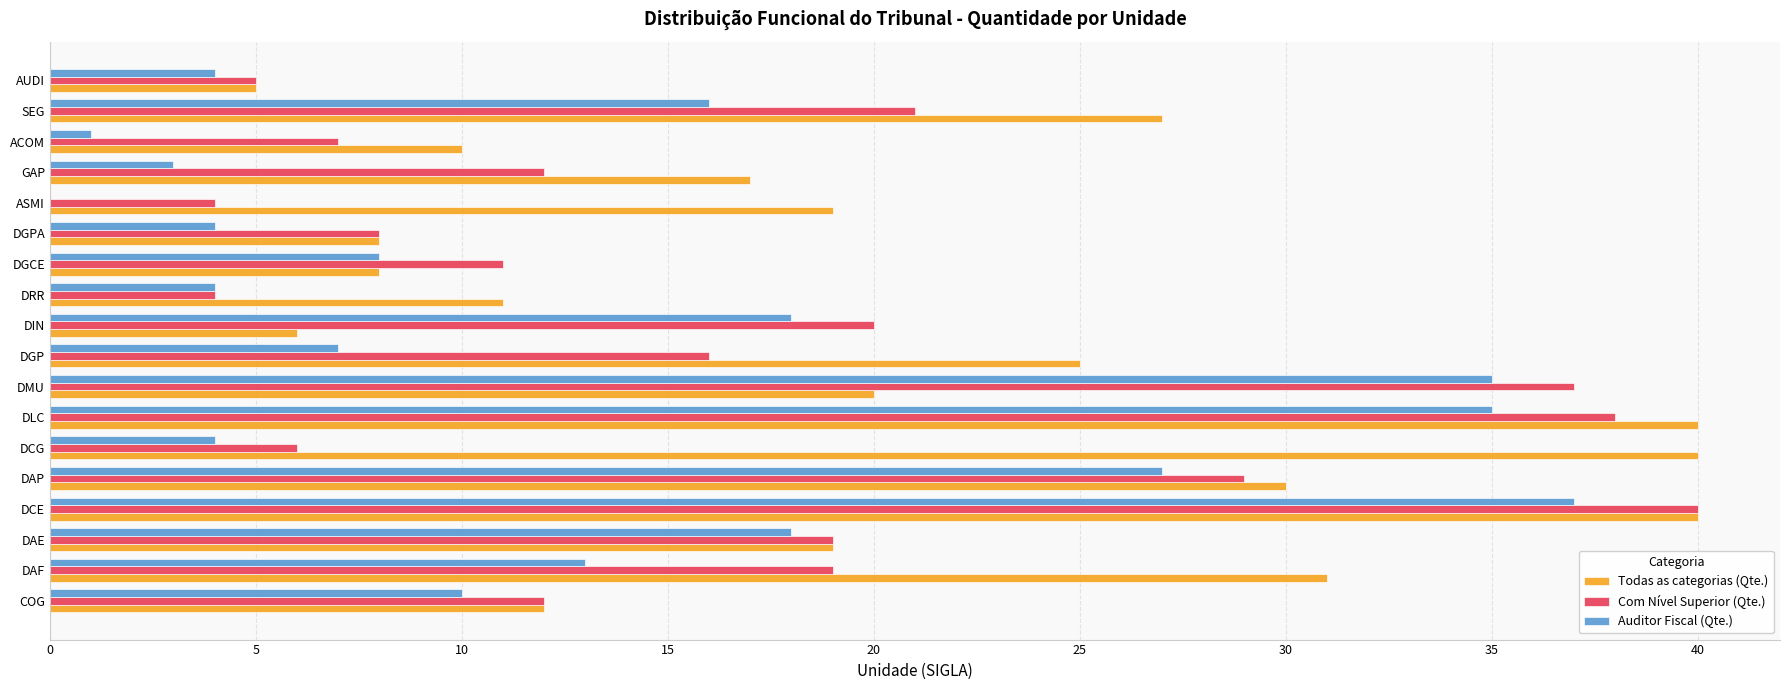

The Auditor Fiscal (Qte.) series shows 3 at GAP. True or false?

True